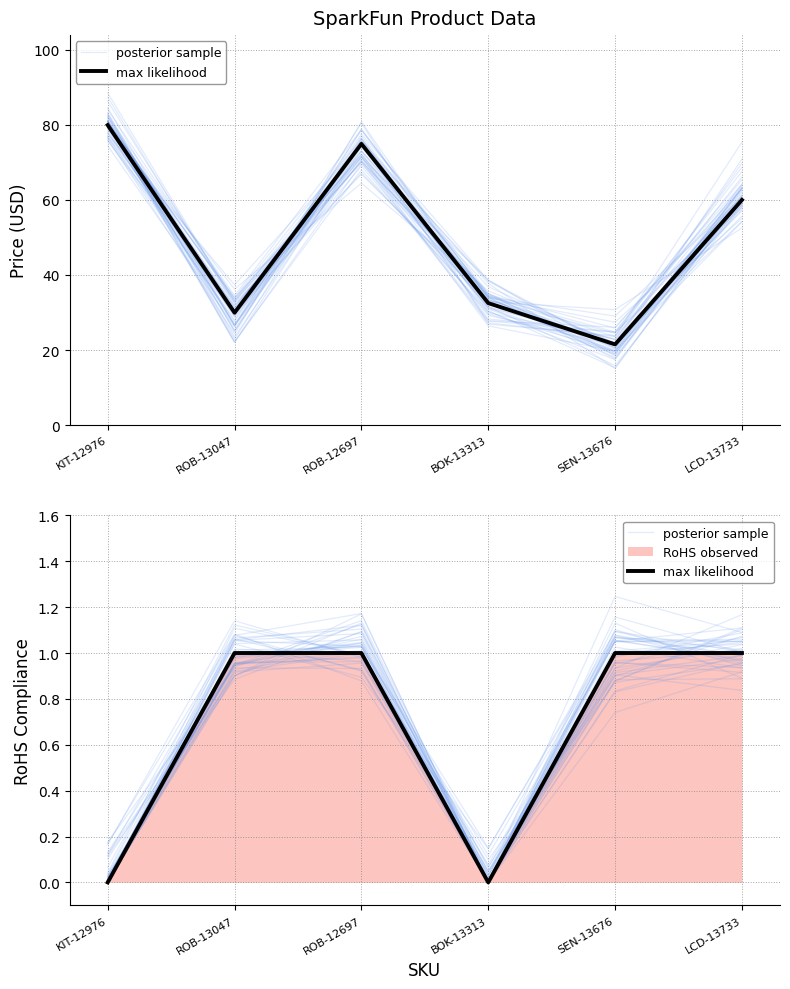

What is the sum of the max likelihood values at ROB-13047 and SEN-13676?

2.0